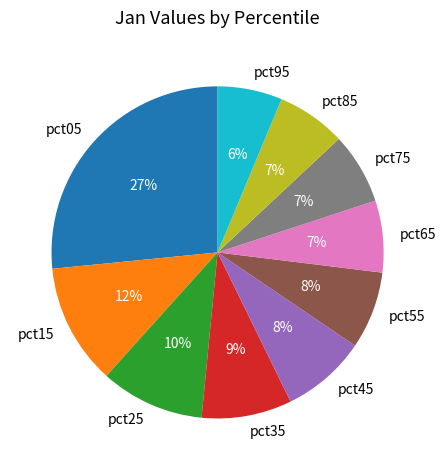

Is there any slice that represents more than half of the pie?

No